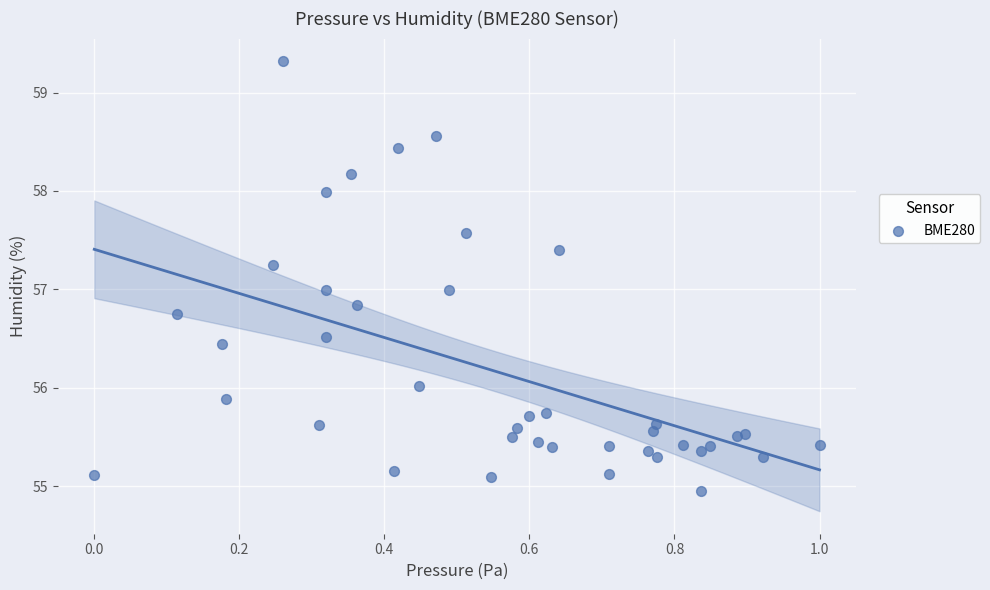

What is the range of Y values (max minus min)?

4.4